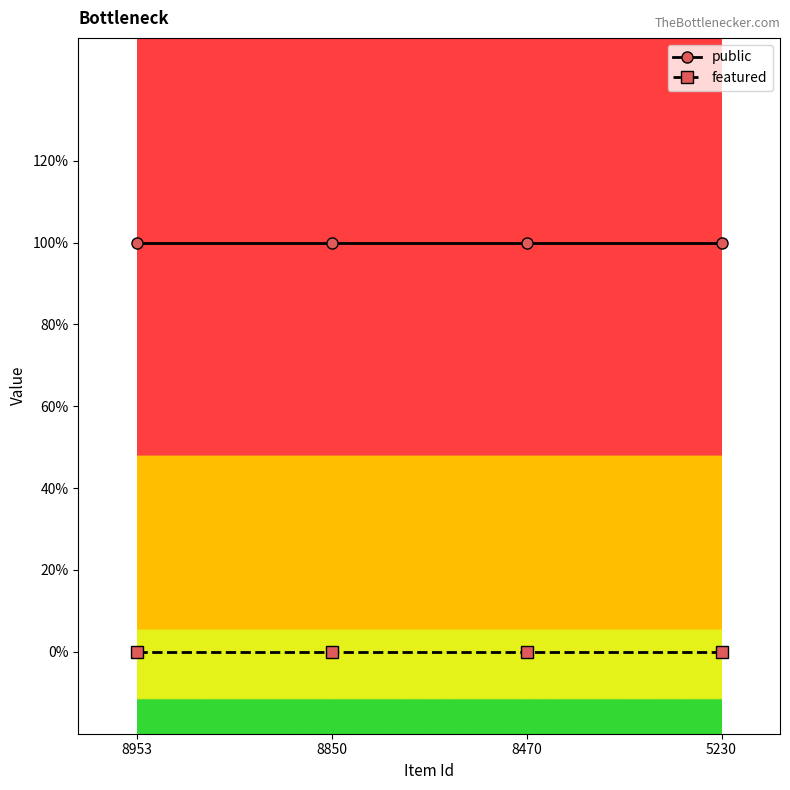

The value of public at 8953 is 1. True or false?

True